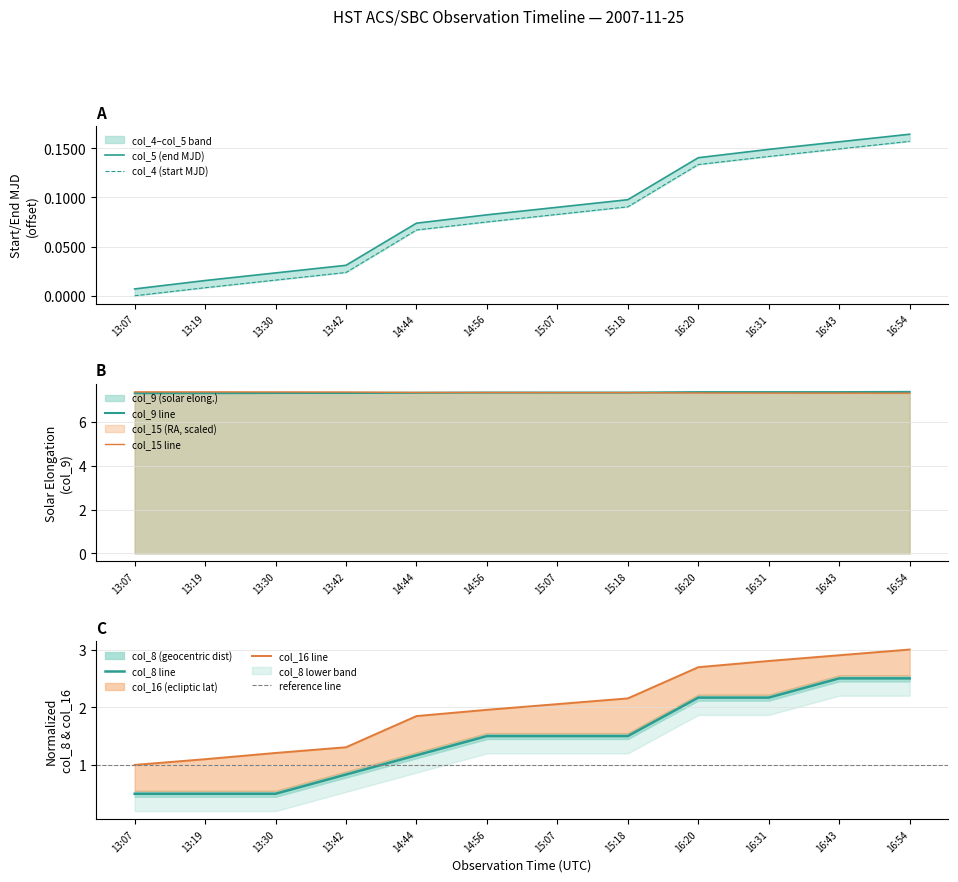

How many lines are shown in the chart?

6